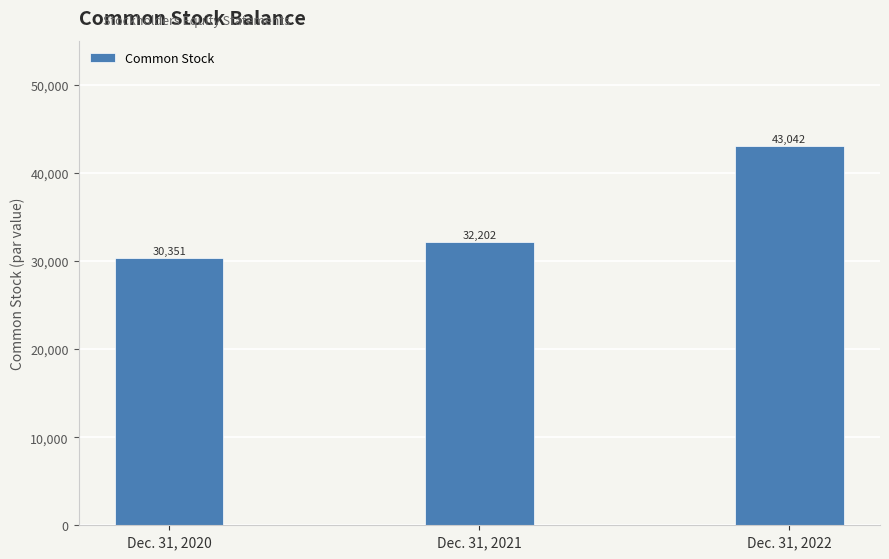

Which category has the highest value across all series?

Dec. 31, 2022